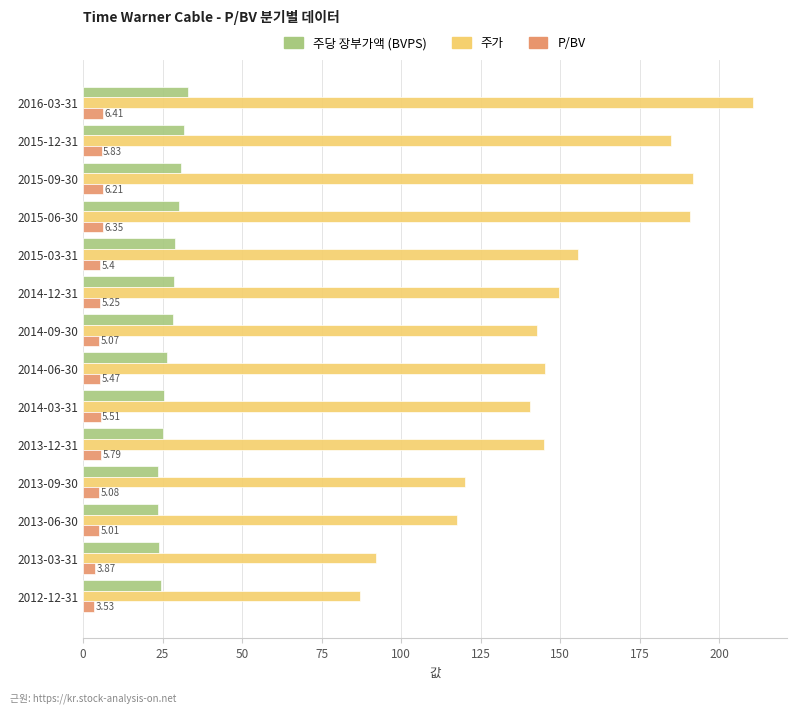

List the series in order of their peak value, highest first.

주가, 주당 장부가액 (BVPS), P/BV